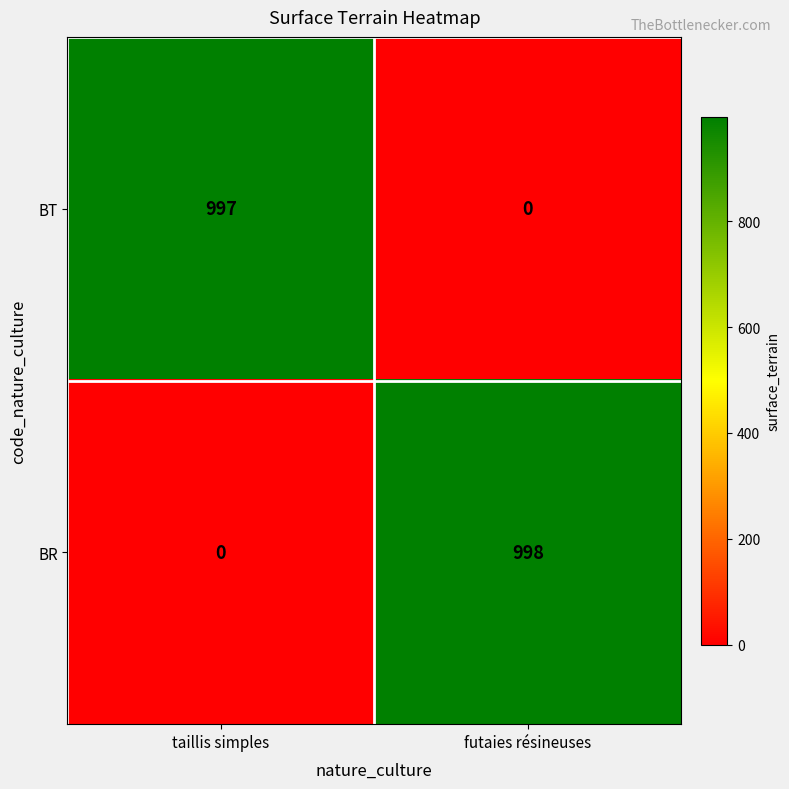

Which series has the widest spread of values?

BR